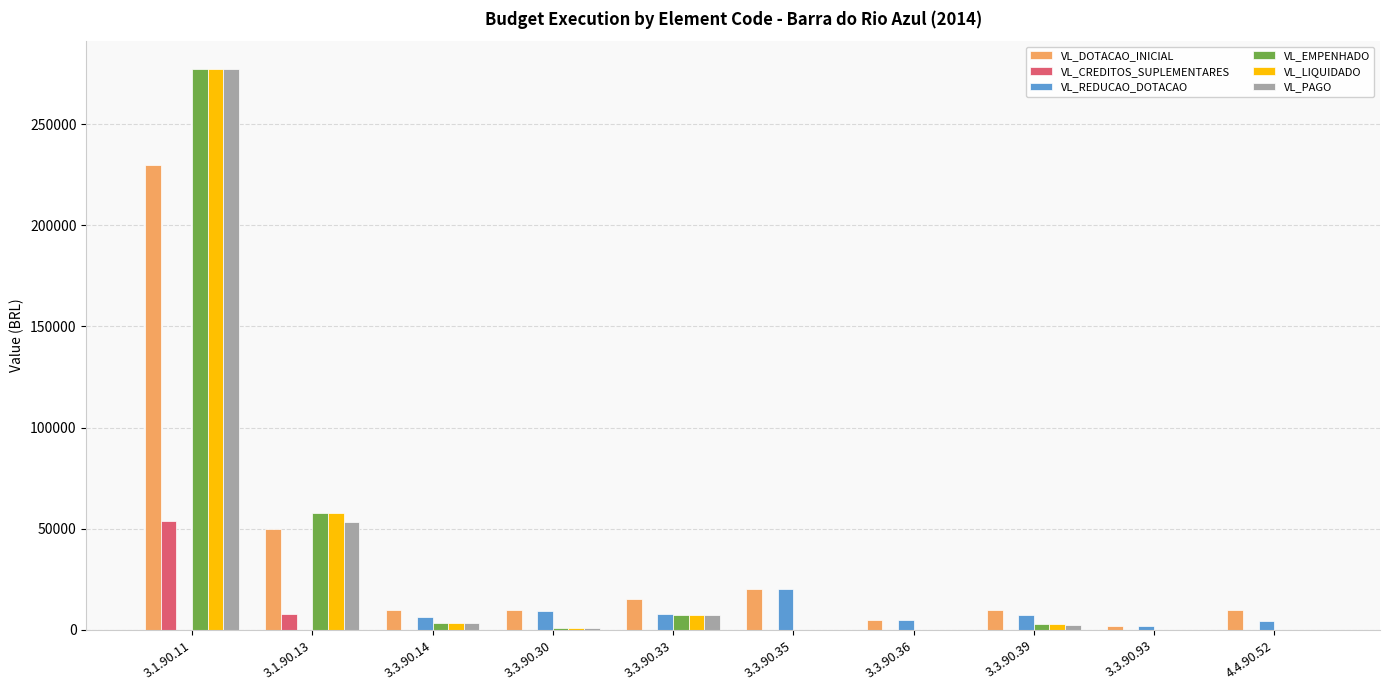

True or false: VL_EMPENHADO has a value of 2681.9 at 3.3.90.39.

True